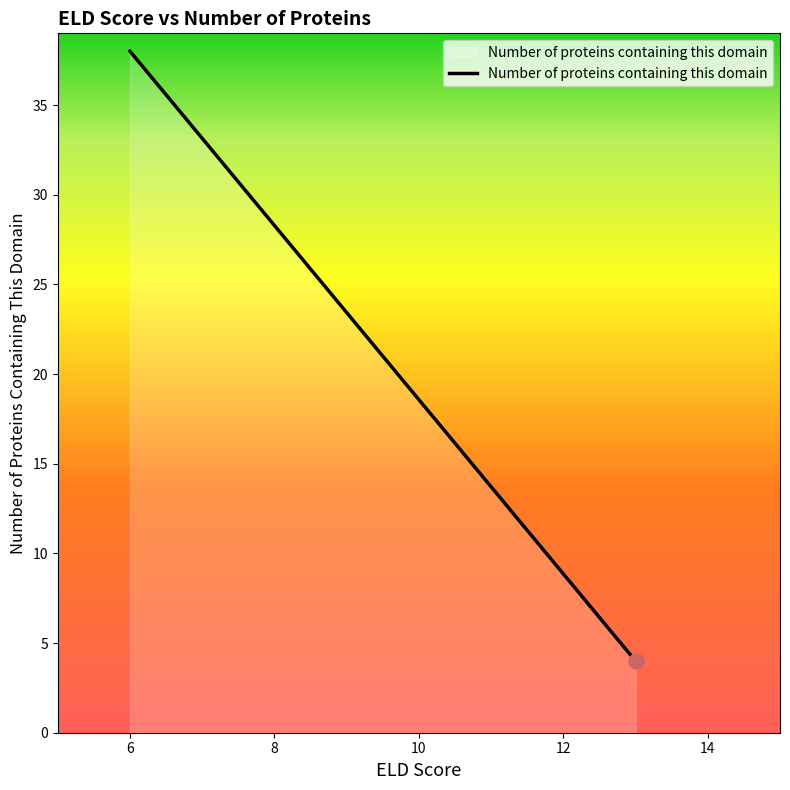

Between 6 and 4, which is larger?

4